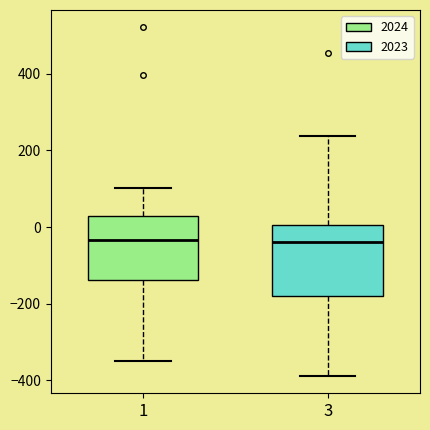

Reading left to right, read every box against the y-axis: the position of its median line, the range the box covers, and the ends of its whiskers. The values are not printed on the chart, so give them approximately, as read against the axis.

1: median -40, box -140 to 20, whiskers -340 to 100
3: median -40, box -180 to 0, whiskers -380 to 240